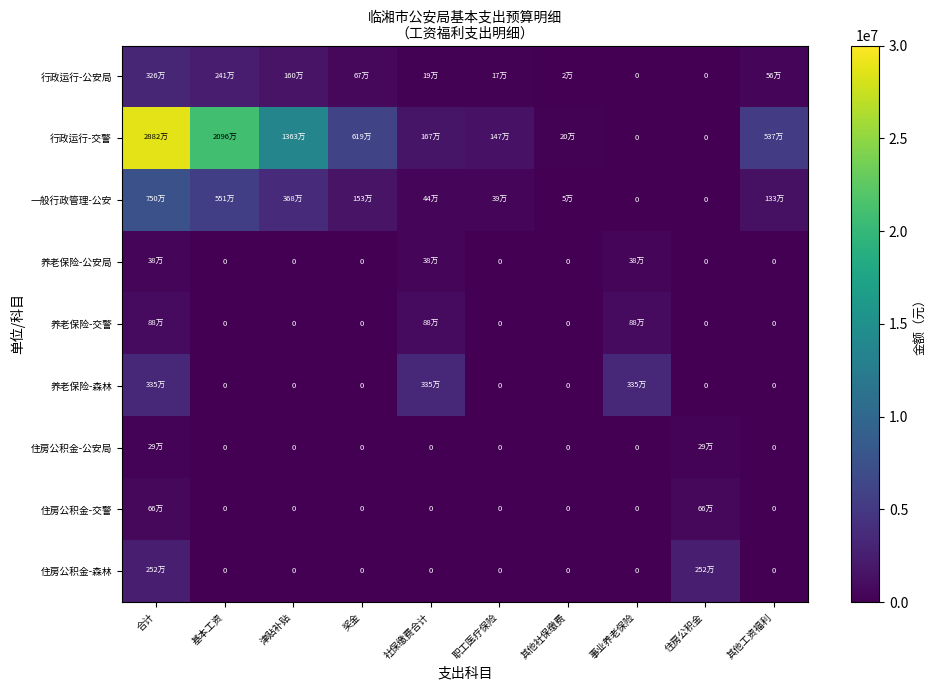

What is the spread (max minus min) of values at 奖金?

6190584.0